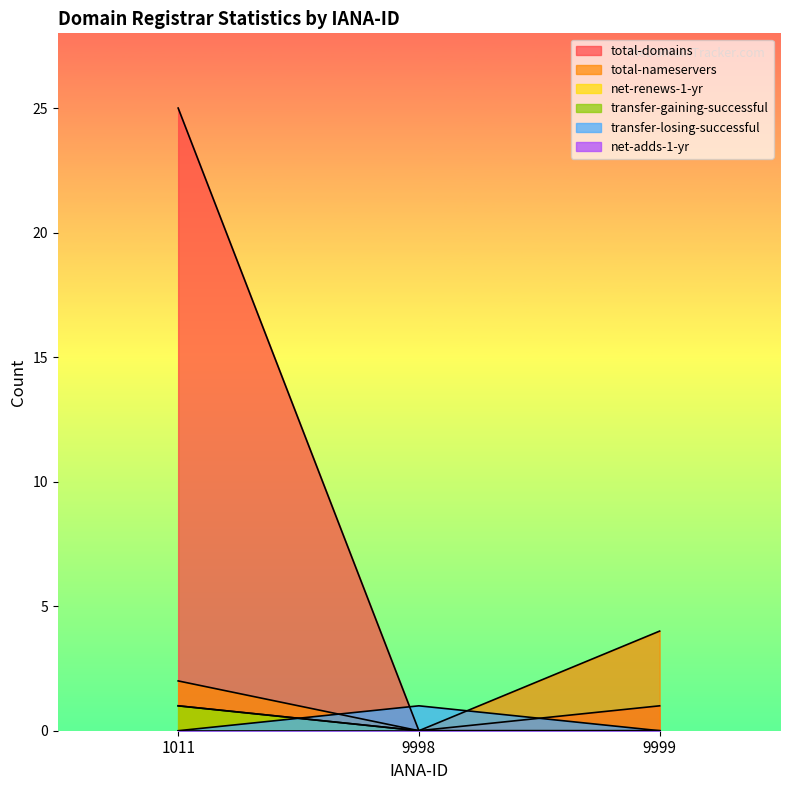

Between 9999 and 9998, which is larger?

9999